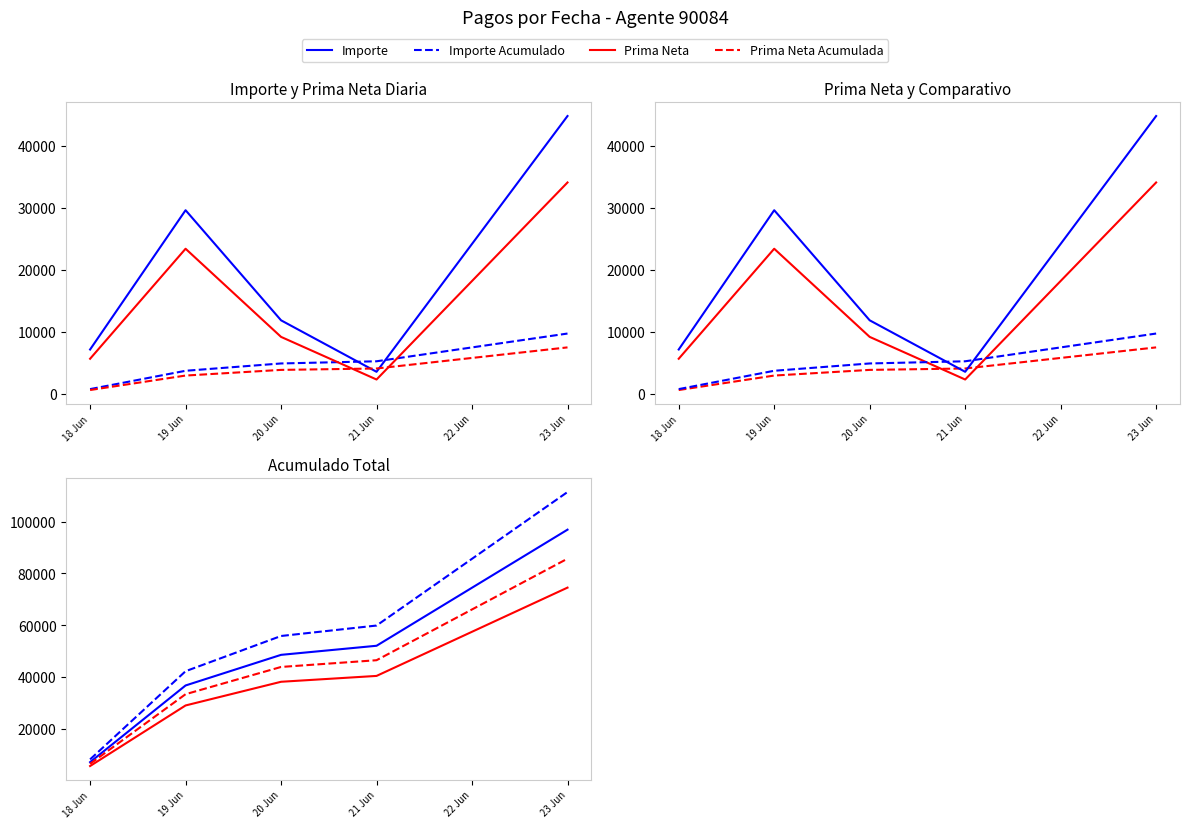

The value of Prima Neta at 21 Jun is 40398.0. True or false?

True